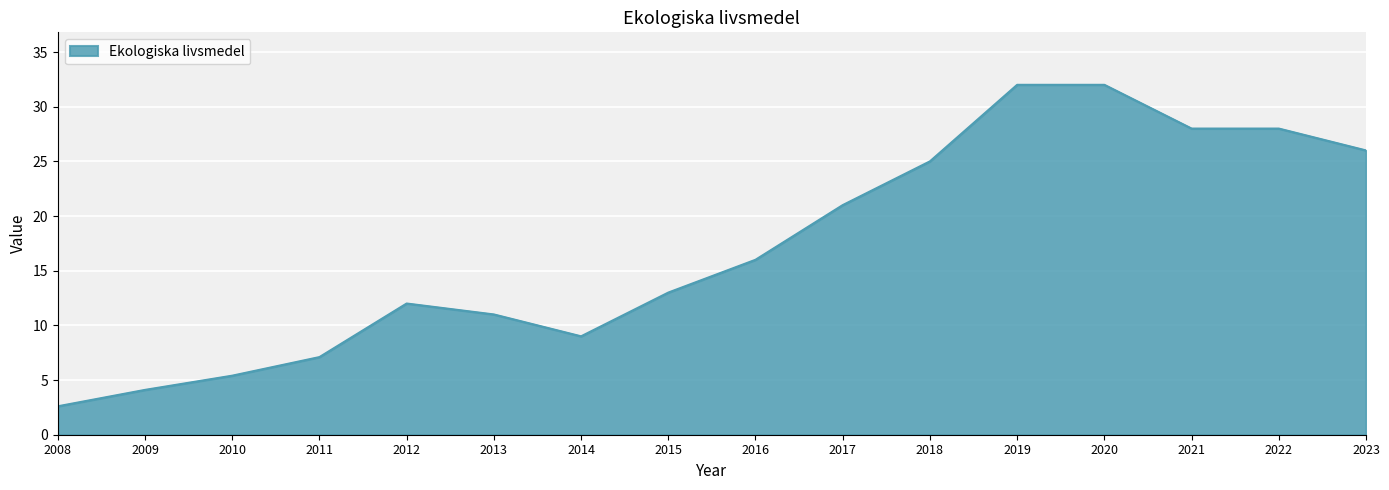

What is the maximum value shown in the chart?

32.0